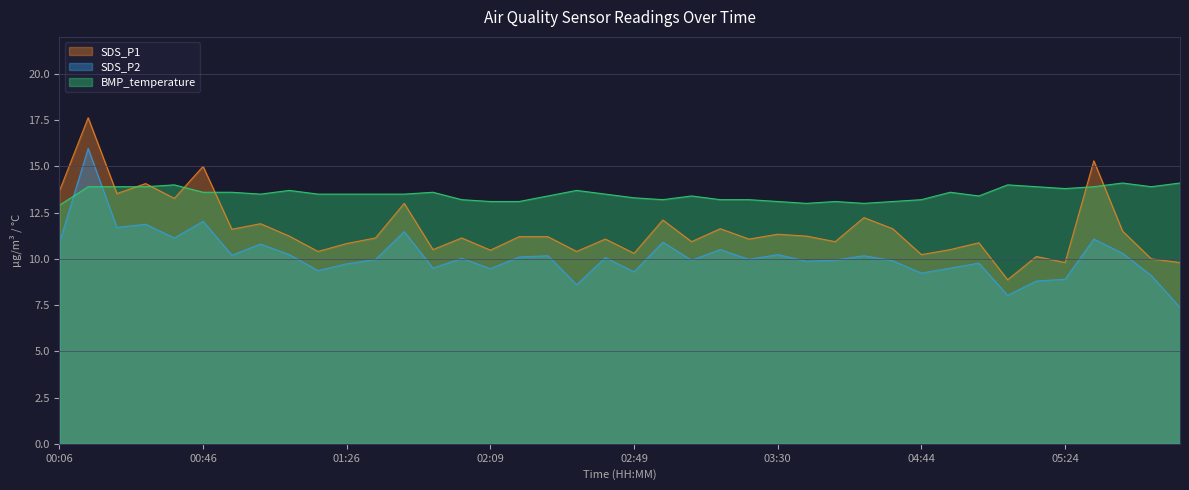

At which label is SDS_P1 closest to 13?

01:43